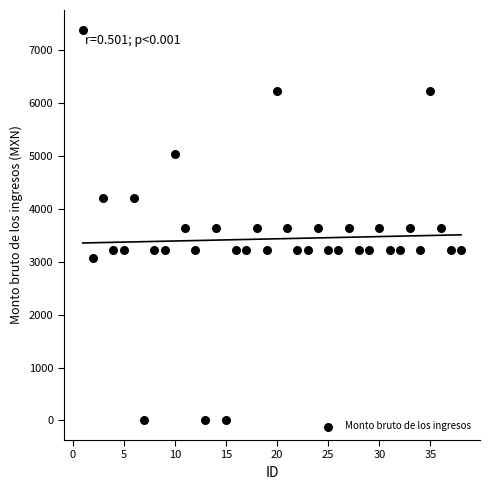

What is the range of X values (max minus min)?

37.0